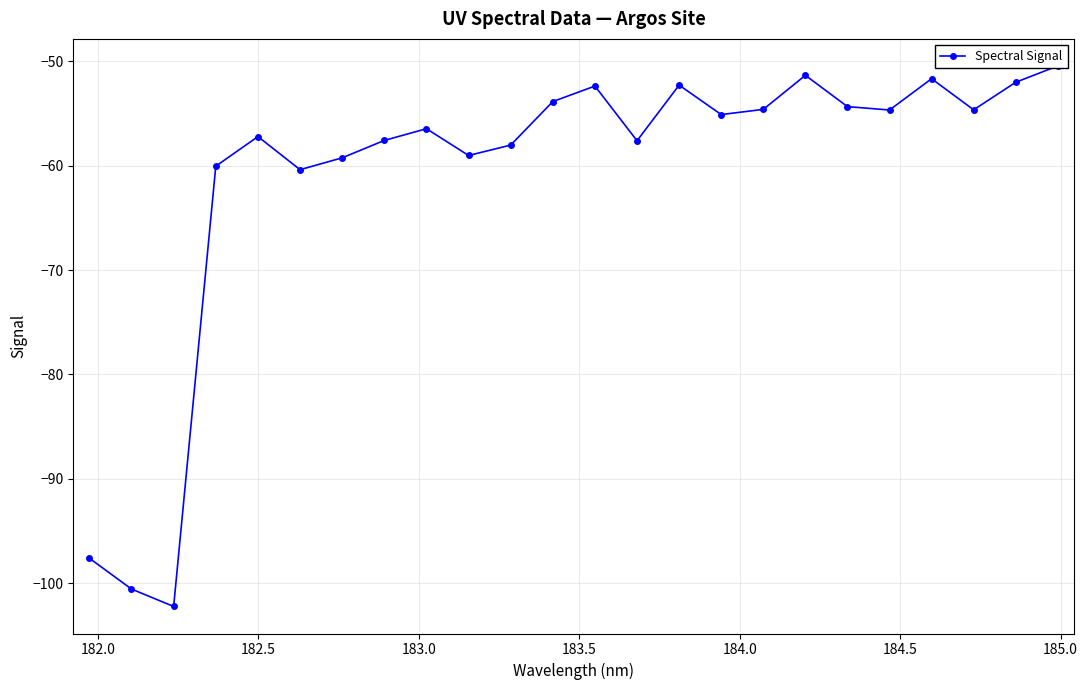

True or false: there are more than 1 points higher than both neighbors.

True